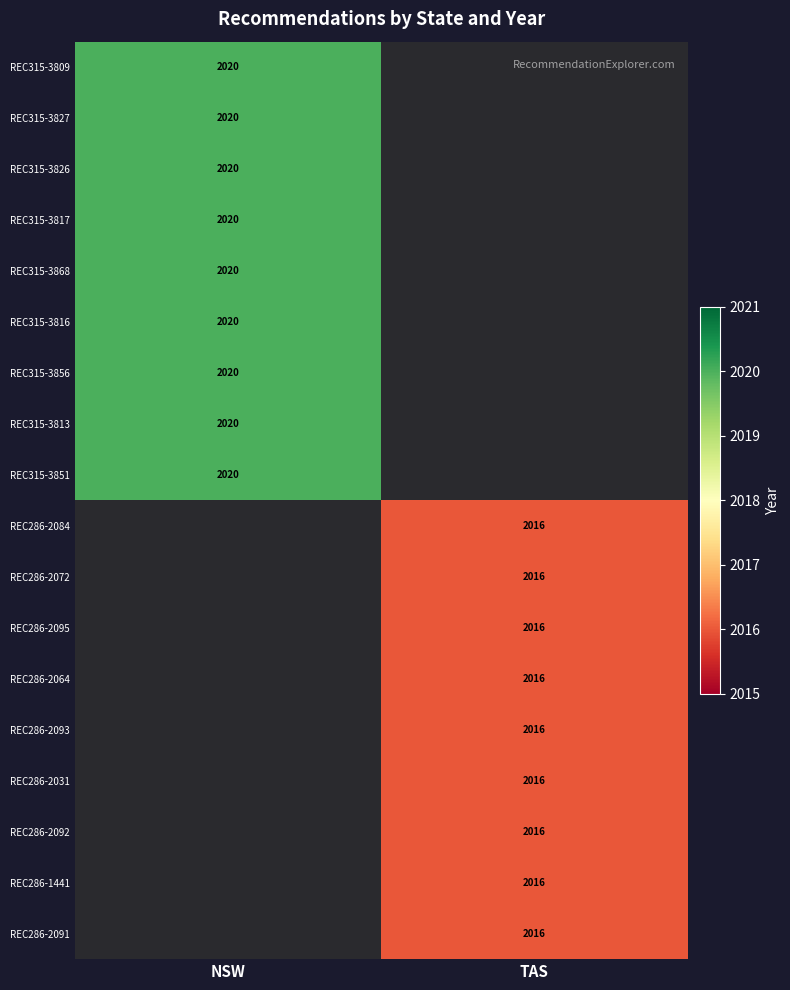

True or false: REC286-1441 has a value of 1109 at TAS.

False